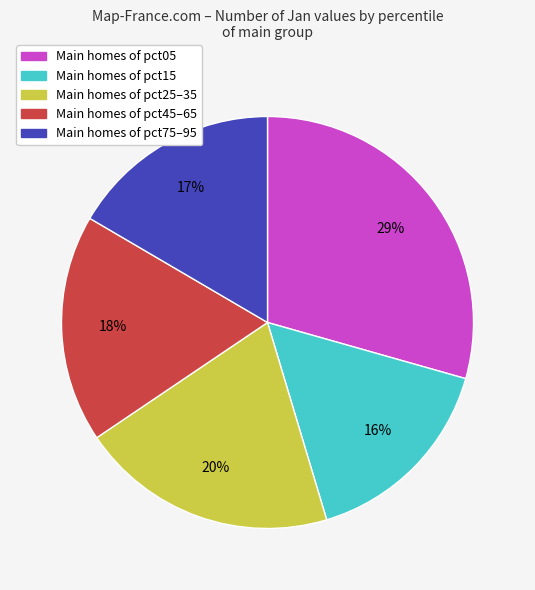

Count the number of slices in the pie.

5